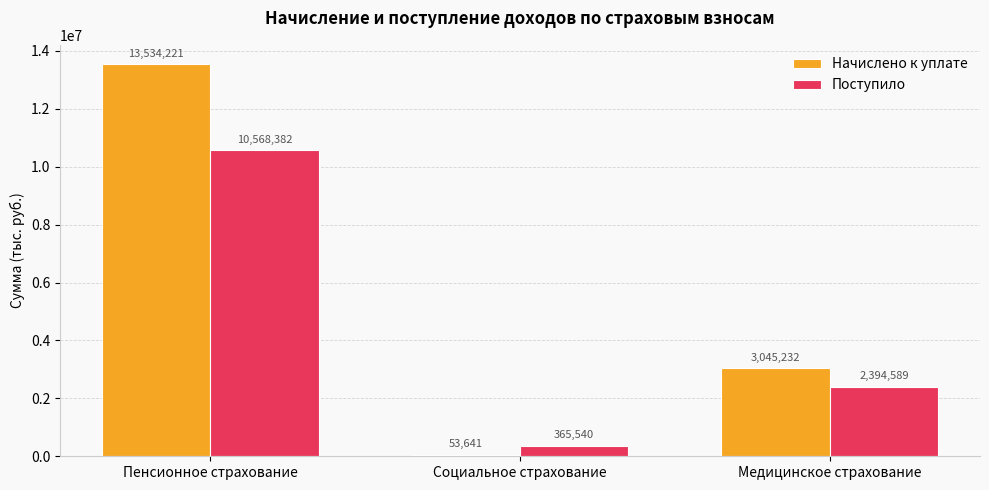

Reading right to left, list all the values displayed in this chart.

Начислено к уплате: Медицинское страхование=3045232	Социальное страхование=53641	Пенсионное страхование=13534221
Поступило: Медицинское страхование=2394589	Социальное страхование=365540	Пенсионное страхование=10568382